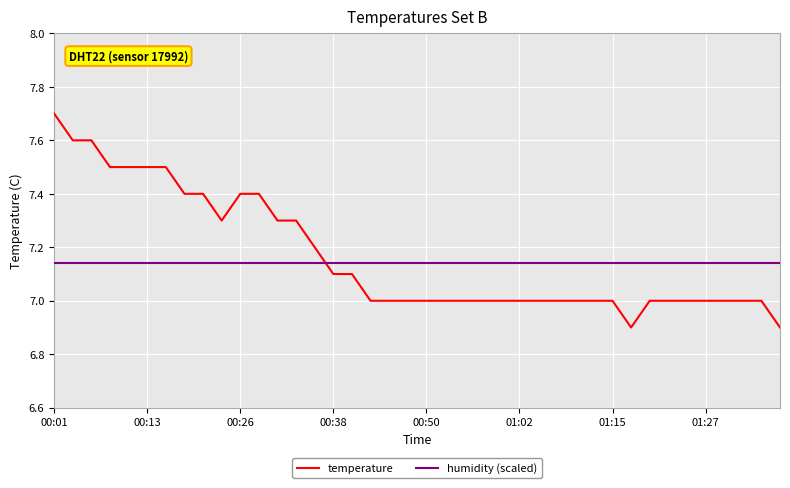

How many times do temperature and humidity (scaled) cross each other?

1